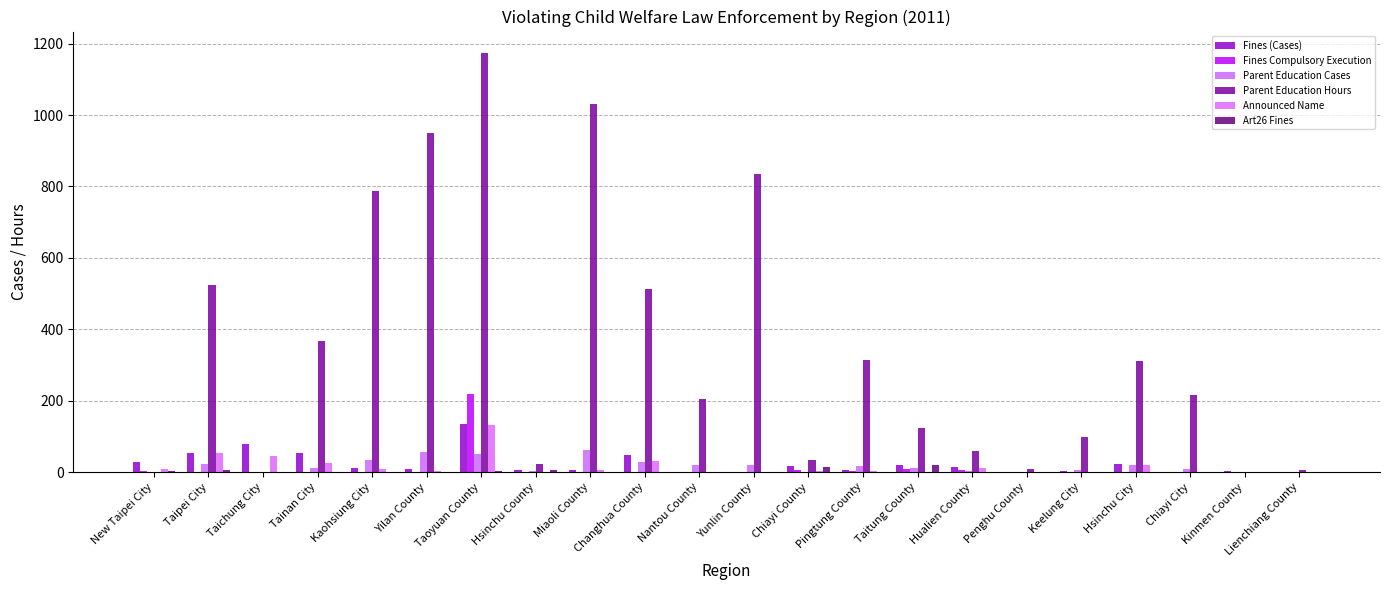

How many categories are shown in the chart?

22